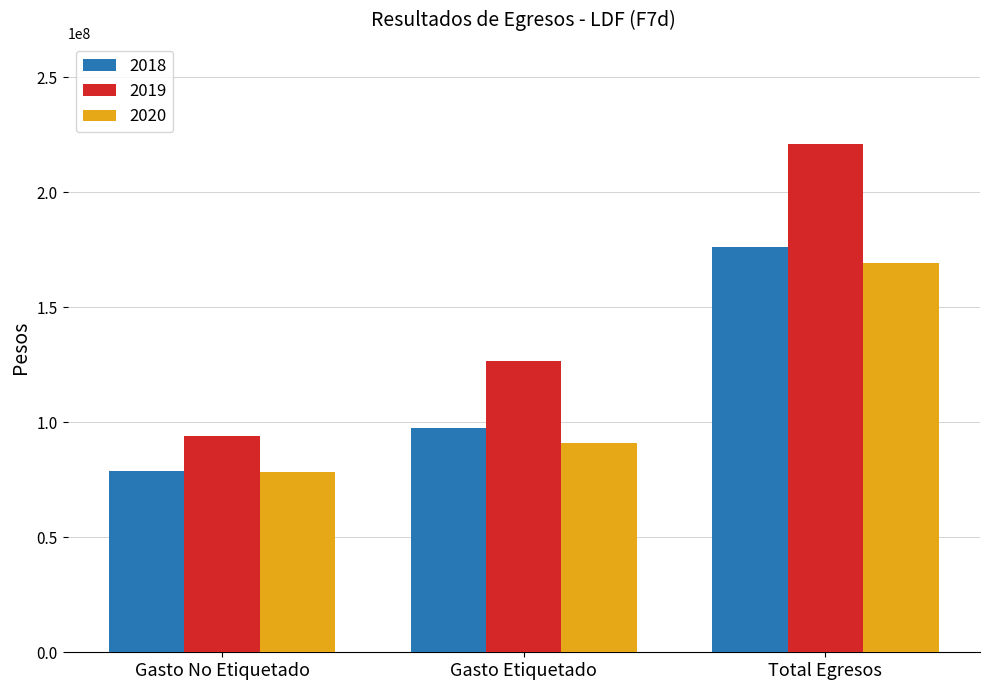

Which series has the largest range (max minus min)?

2019